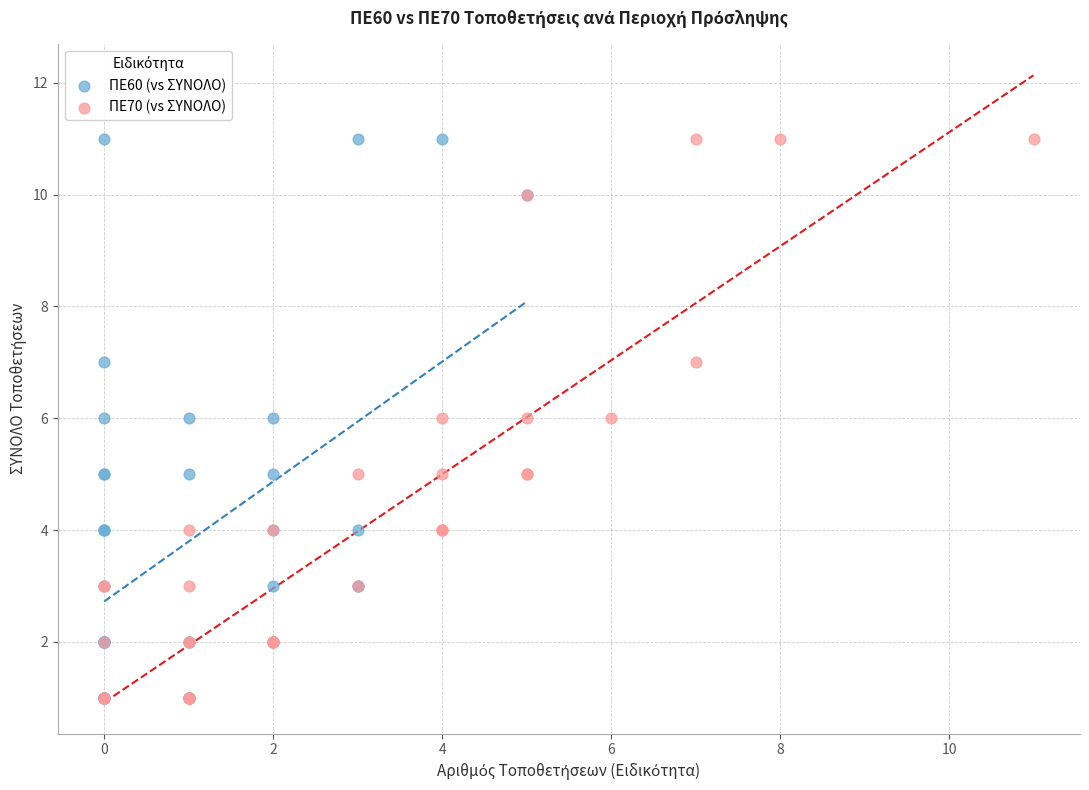

What are all the series names shown in the legend?

ΠΕ60 (vs ΣΥΝΟΛΟ), ΠΕ70 (vs ΣΥΝΟΛΟ)